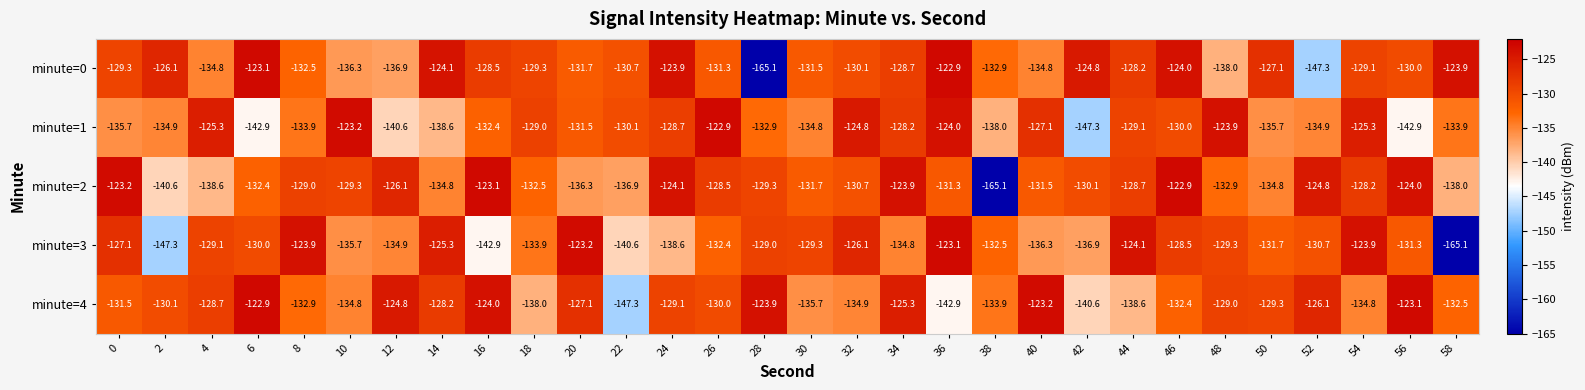

Which series has the largest total across all categories?

minute=4